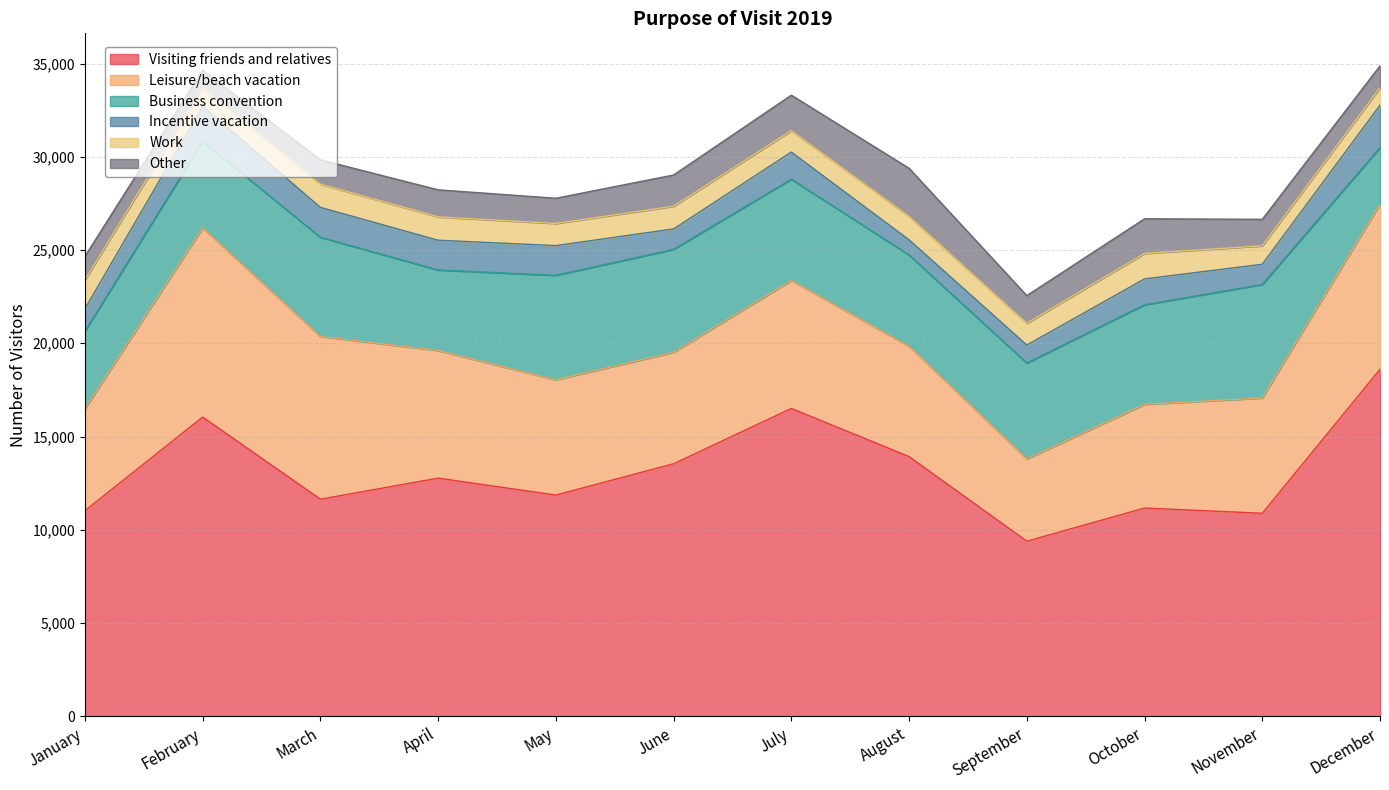

List the series in order of their peak value, lowest first.

Work, Incentive vacation, Other, Business convention, Leisure/beach vacation, Visiting friends and relatives